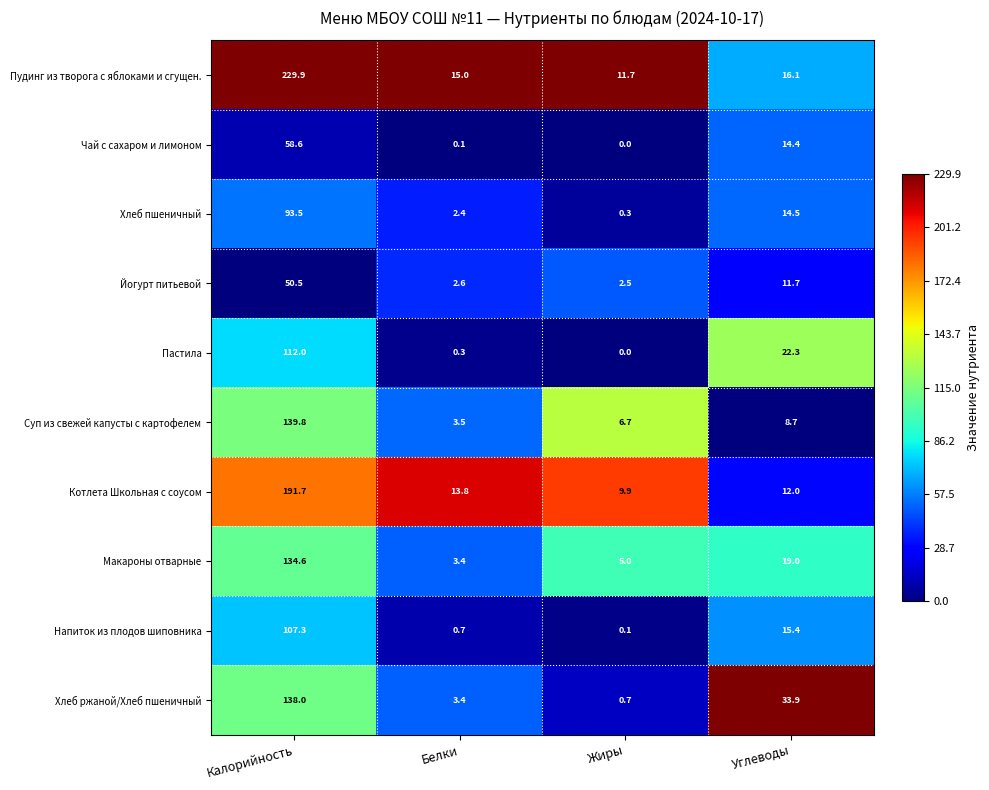

Which category has the lowest value in the Пастила series?

Жиры